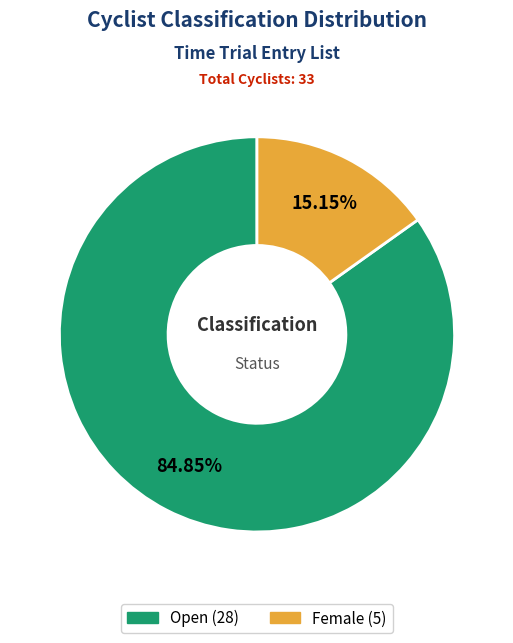

Which slice is the smallest?

Female